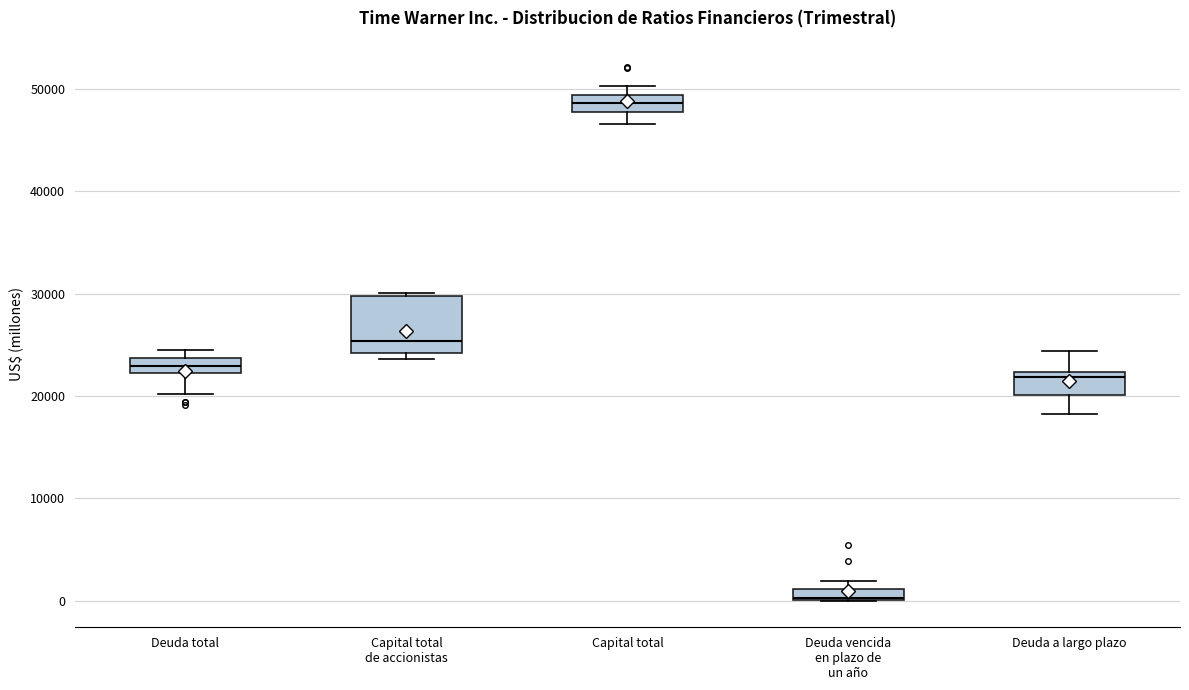

Where is the lower edge of the box for Deuda total on the y-axis? The values are not printed on the chart, so give them approximately, as read against the axis.

22000